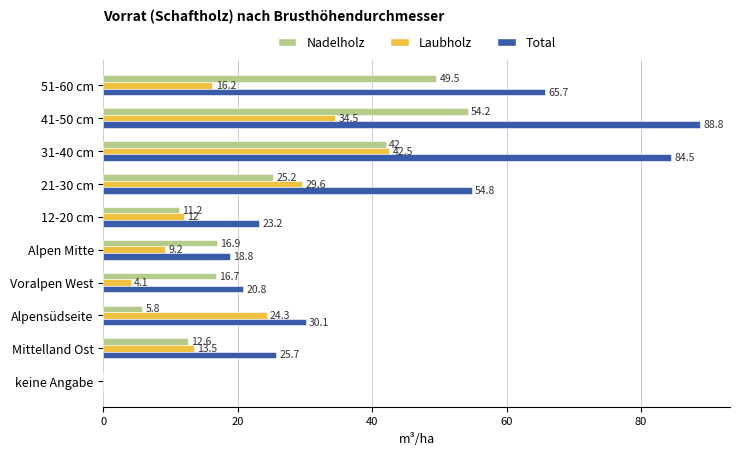

What is the sum of all Laubholz values?

185.9